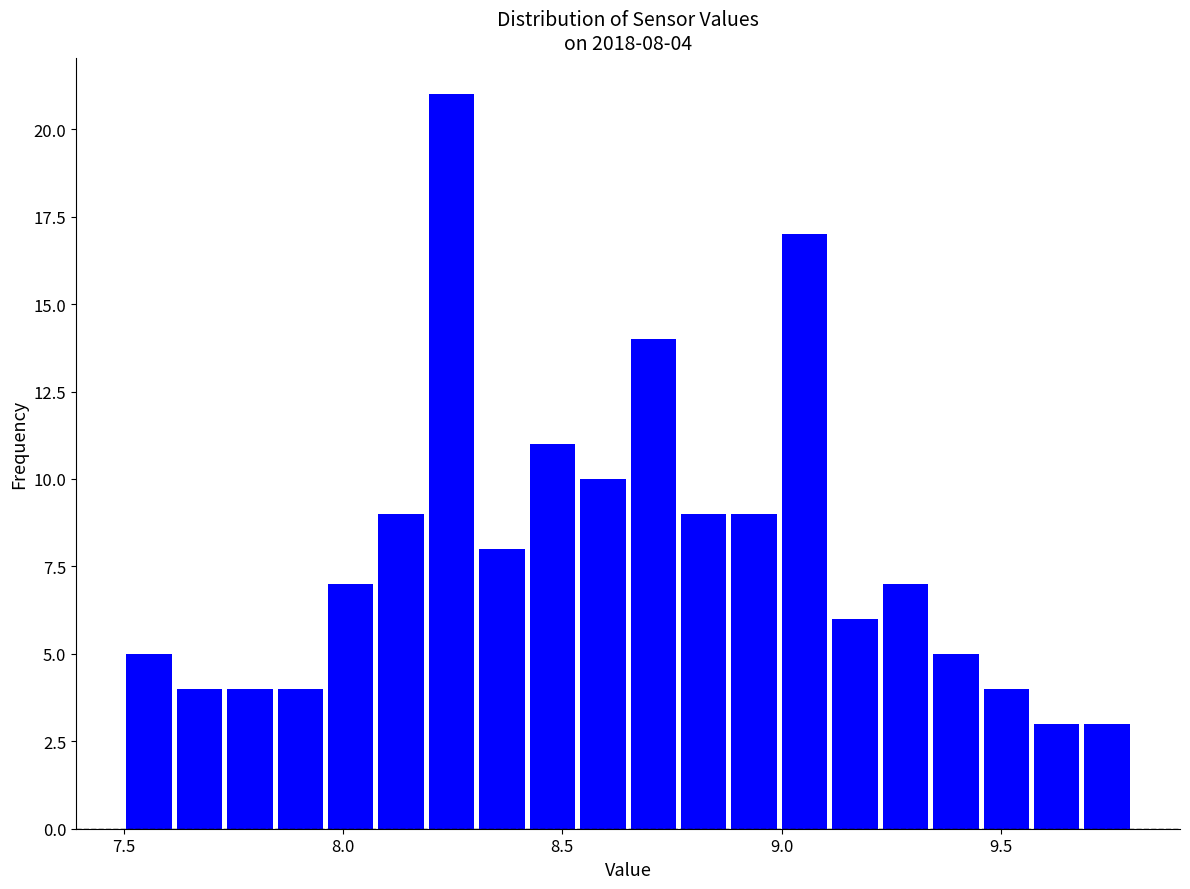

Read against the x-axis, roughly where is the centre of the tallest bar?

8.25